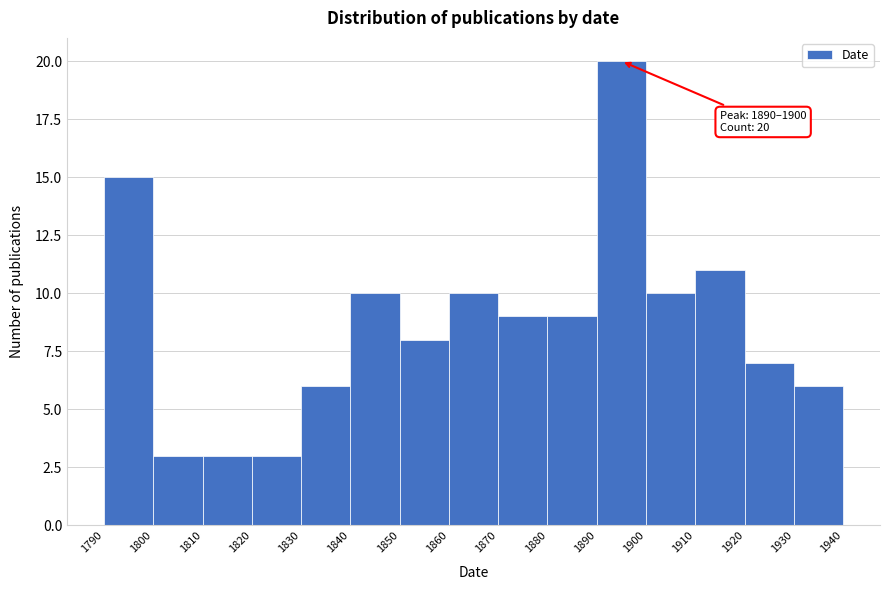

Over which range of the x-axis is the bar tallest?

1890 to 1900